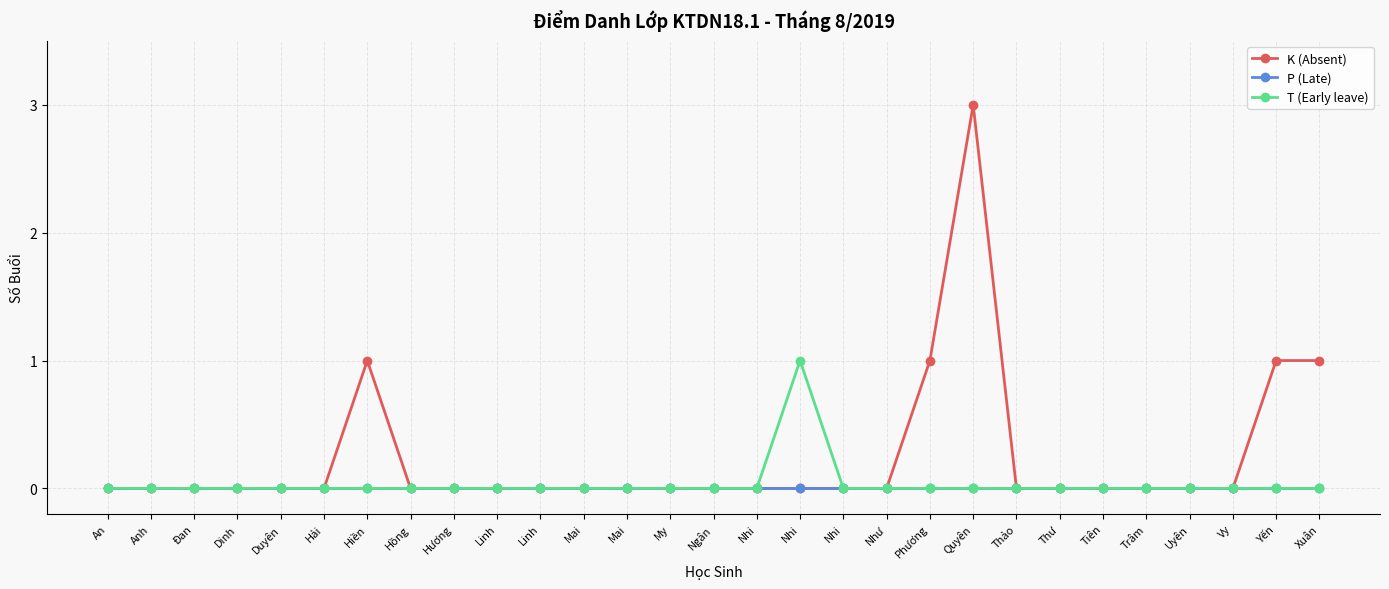

What are all the series names shown in the legend?

K (Absent), P (Late), T (Early leave)